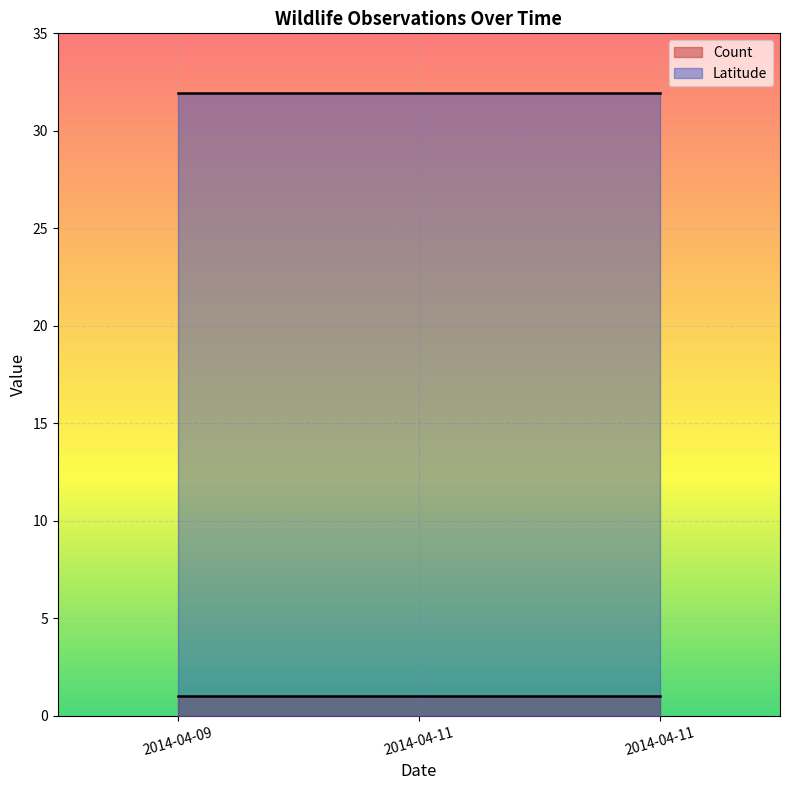

Is it true that Latitude equals 47.4 at 2014-04-11?

False